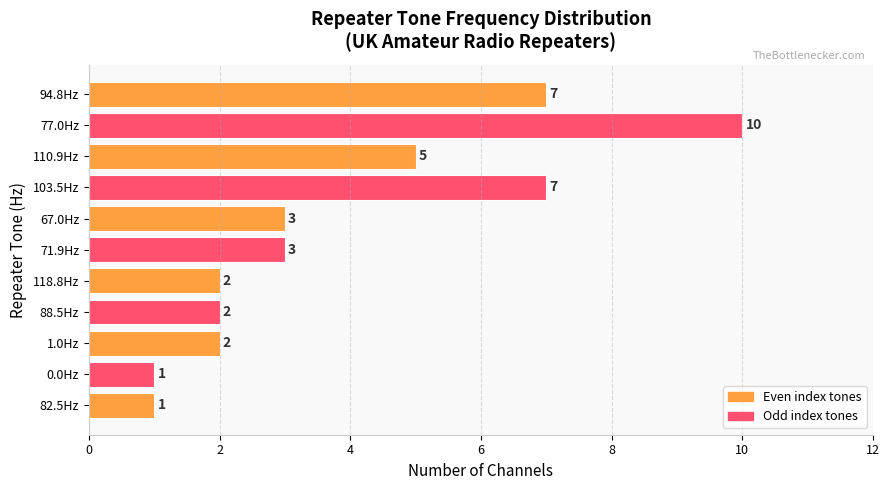

Which category has the highest value across all series?

77.0Hz